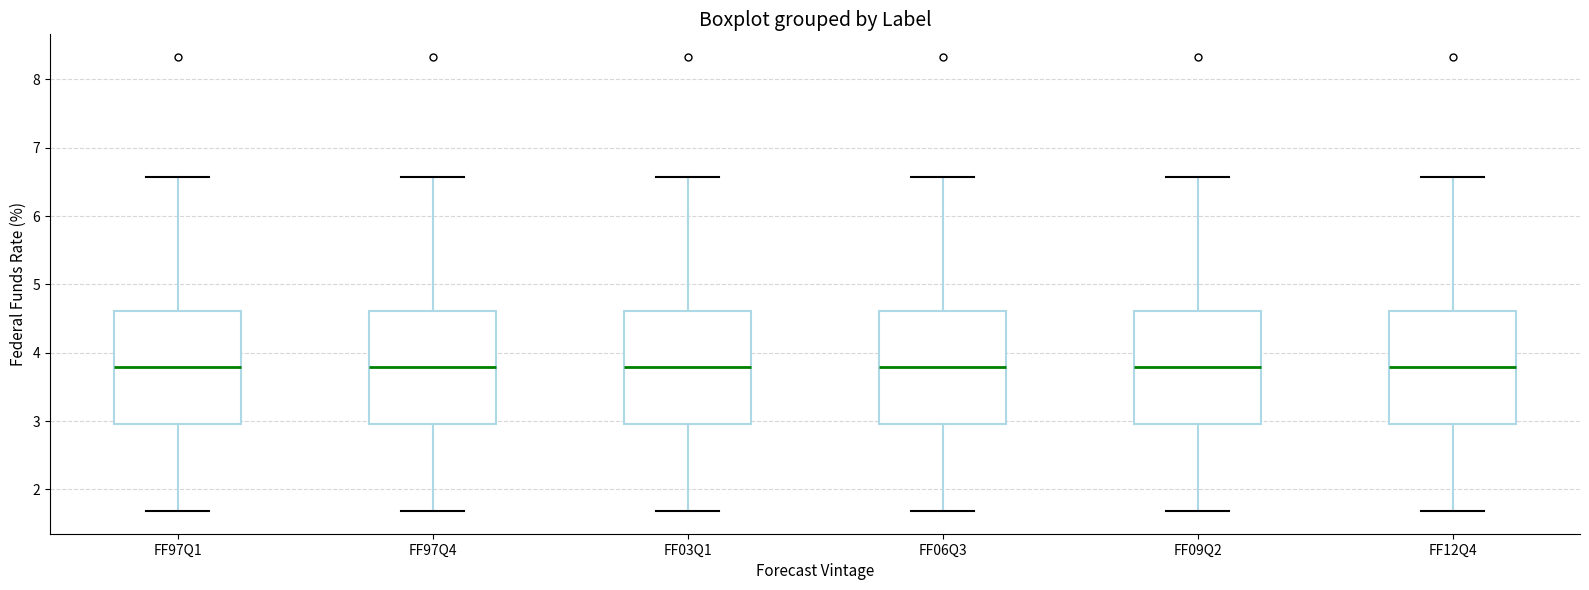

Reading left to right, read every box against the y-axis: the position of its median line, the range the box covers, and the ends of its whiskers. The values are not printed on the chart, so give them approximately, as read against the axis.

FF97Q1: median 3.8, box 3.0 to 4.6, whiskers 1.7 to 6.6
FF97Q4: median 3.8, box 3.0 to 4.6, whiskers 1.7 to 6.6
FF03Q1: median 3.8, box 3.0 to 4.6, whiskers 1.7 to 6.6
FF06Q3: median 3.8, box 3.0 to 4.6, whiskers 1.7 to 6.6
FF09Q2: median 3.8, box 3.0 to 4.6, whiskers 1.7 to 6.6
FF12Q4: median 3.8, box 3.0 to 4.6, whiskers 1.7 to 6.6